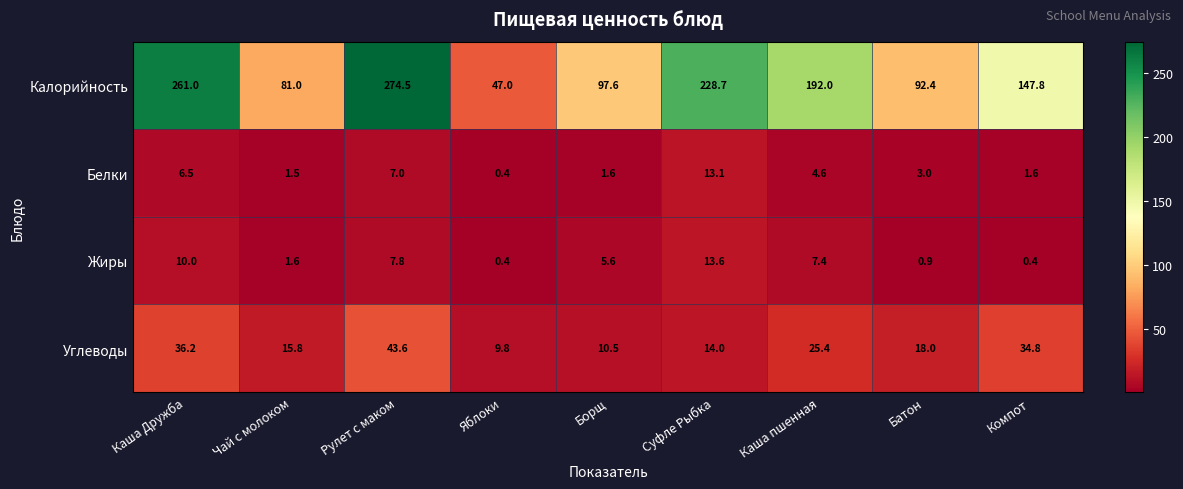

What is the total value across all series at Компот?

184.6